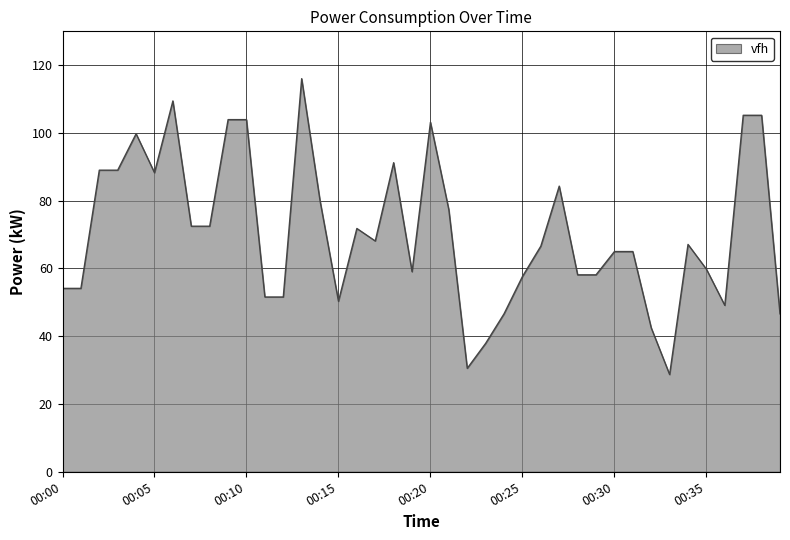

What is the difference between the maximum and minimum values?

87.3